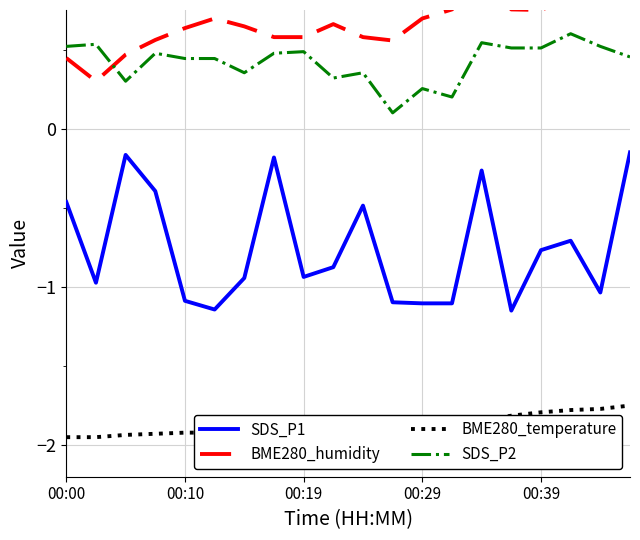

Which has a higher value, 9 or 5?

9